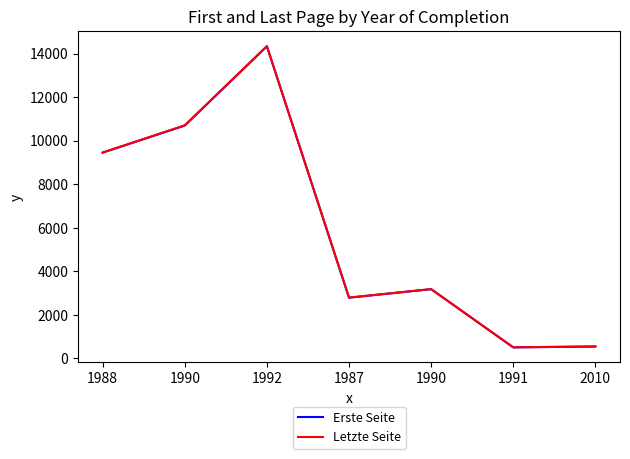

How many lines are shown in the chart?

2